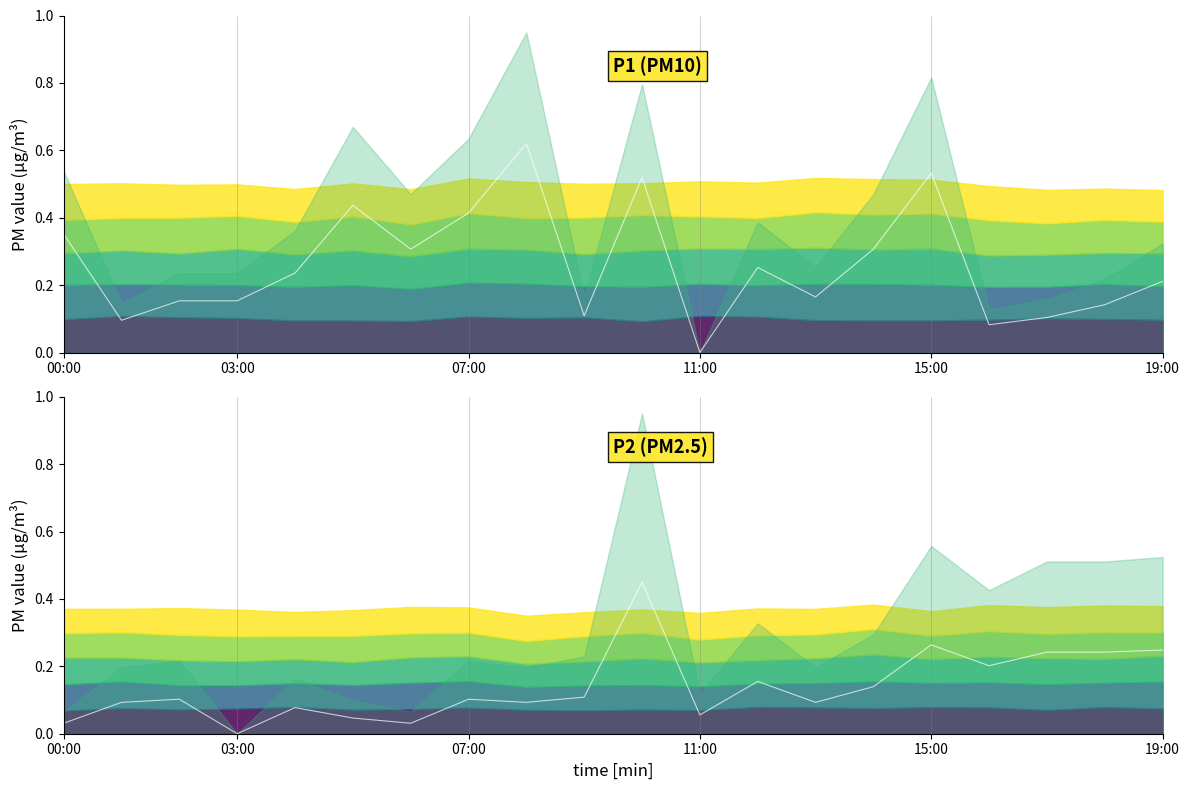

After their last crossing, which series has the higher values: P1 or P2?

P2